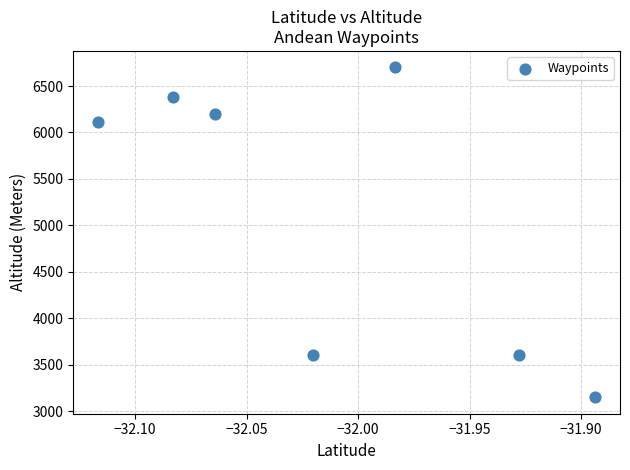

What is the average Y value?

5106